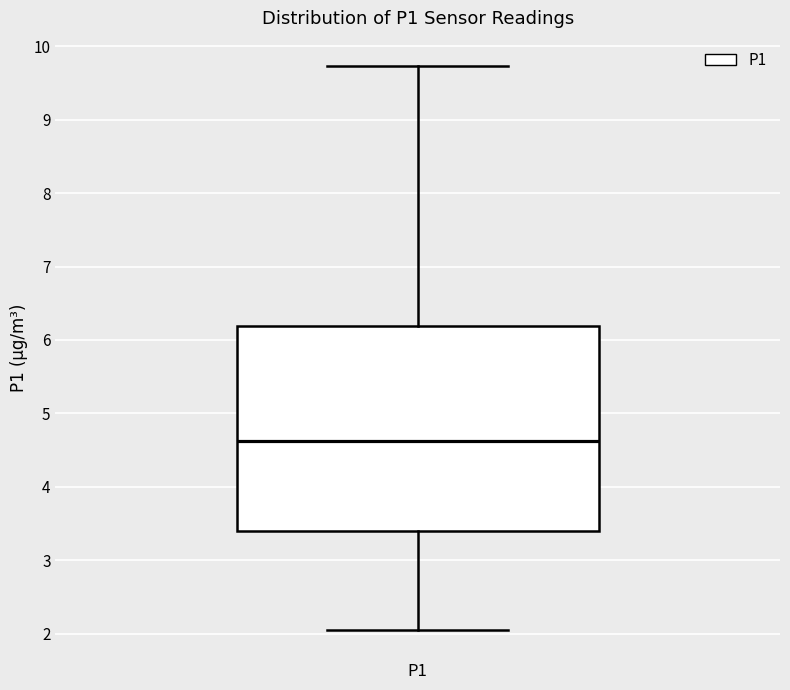

Transcribe this box plot: give where the median line is, the range the box spans, and where the two whiskers end, as read against the y-axis. The values are not printed on the chart, so give them approximately, as read against the axis.

median 4.6, box 3.4 to 6.2, whiskers 2.1 to 9.7